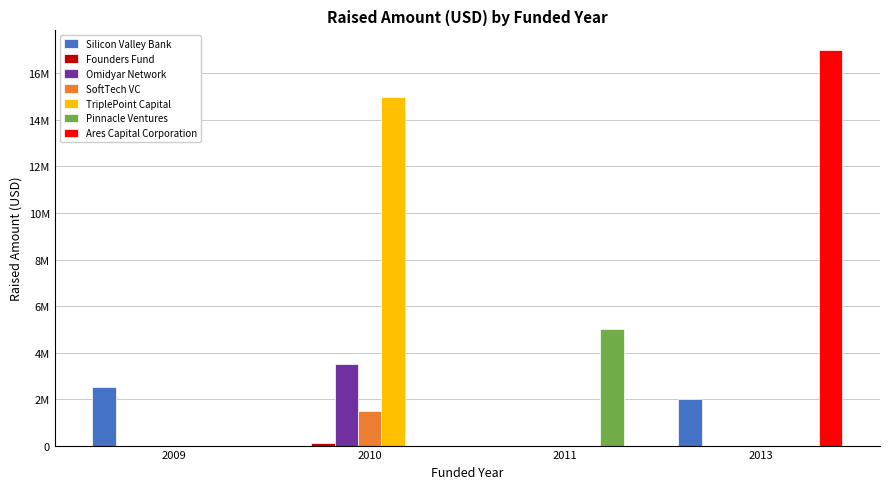

Are the bars horizontal?

No